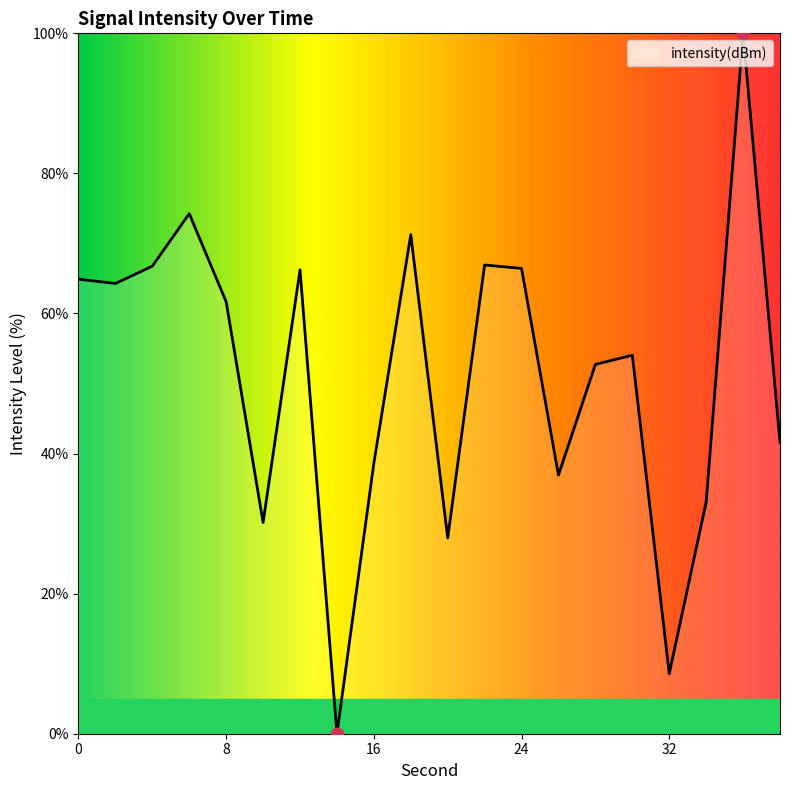

What is the maximum value shown in the chart?

100.0